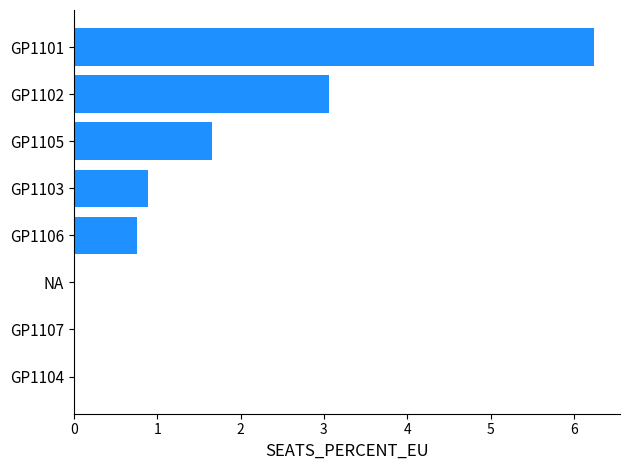

Is it true that the value at GP1106 is 0.3?

False